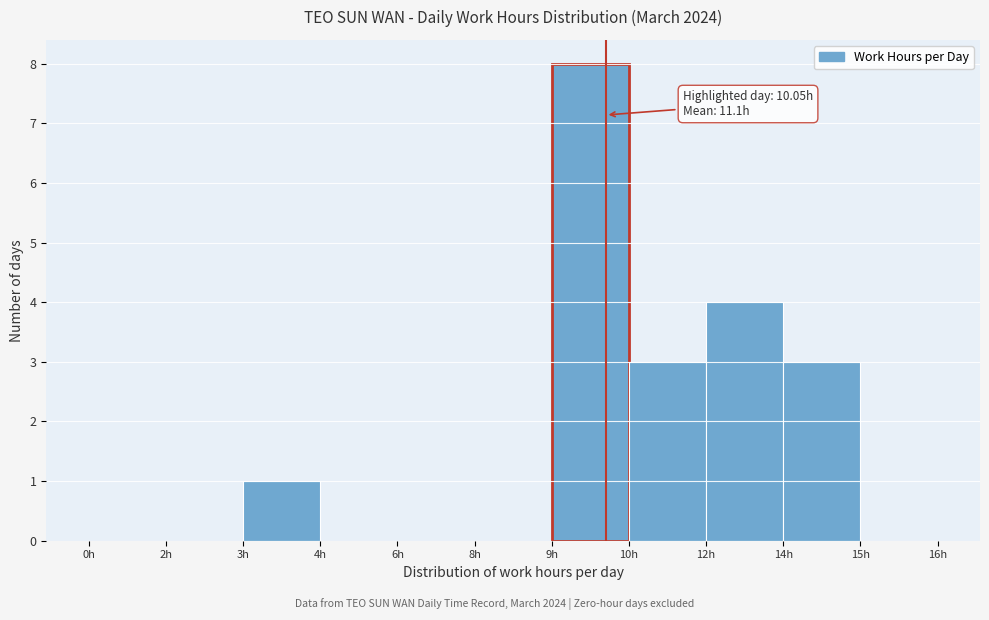

Reading right to left, transcribe all the data shown in this chart.

15h=0	14h=3	12h=4	10h=3	9h=8	8h=0	6h=0	4h=0	3h=1	2h=0	0h=0